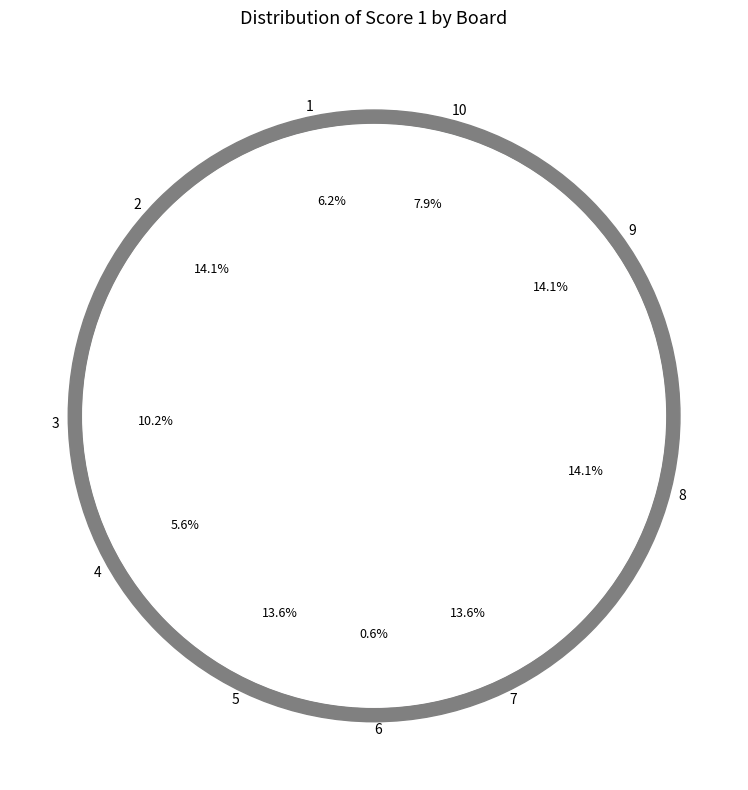

What is the largest slice in the pie chart?

2